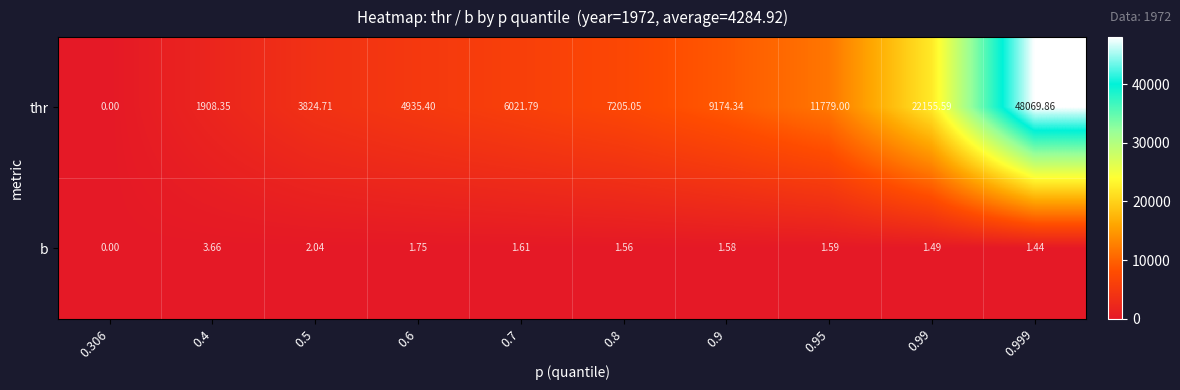

Is the value of b at 0.99 greater than the value of thr at 0.5?

No